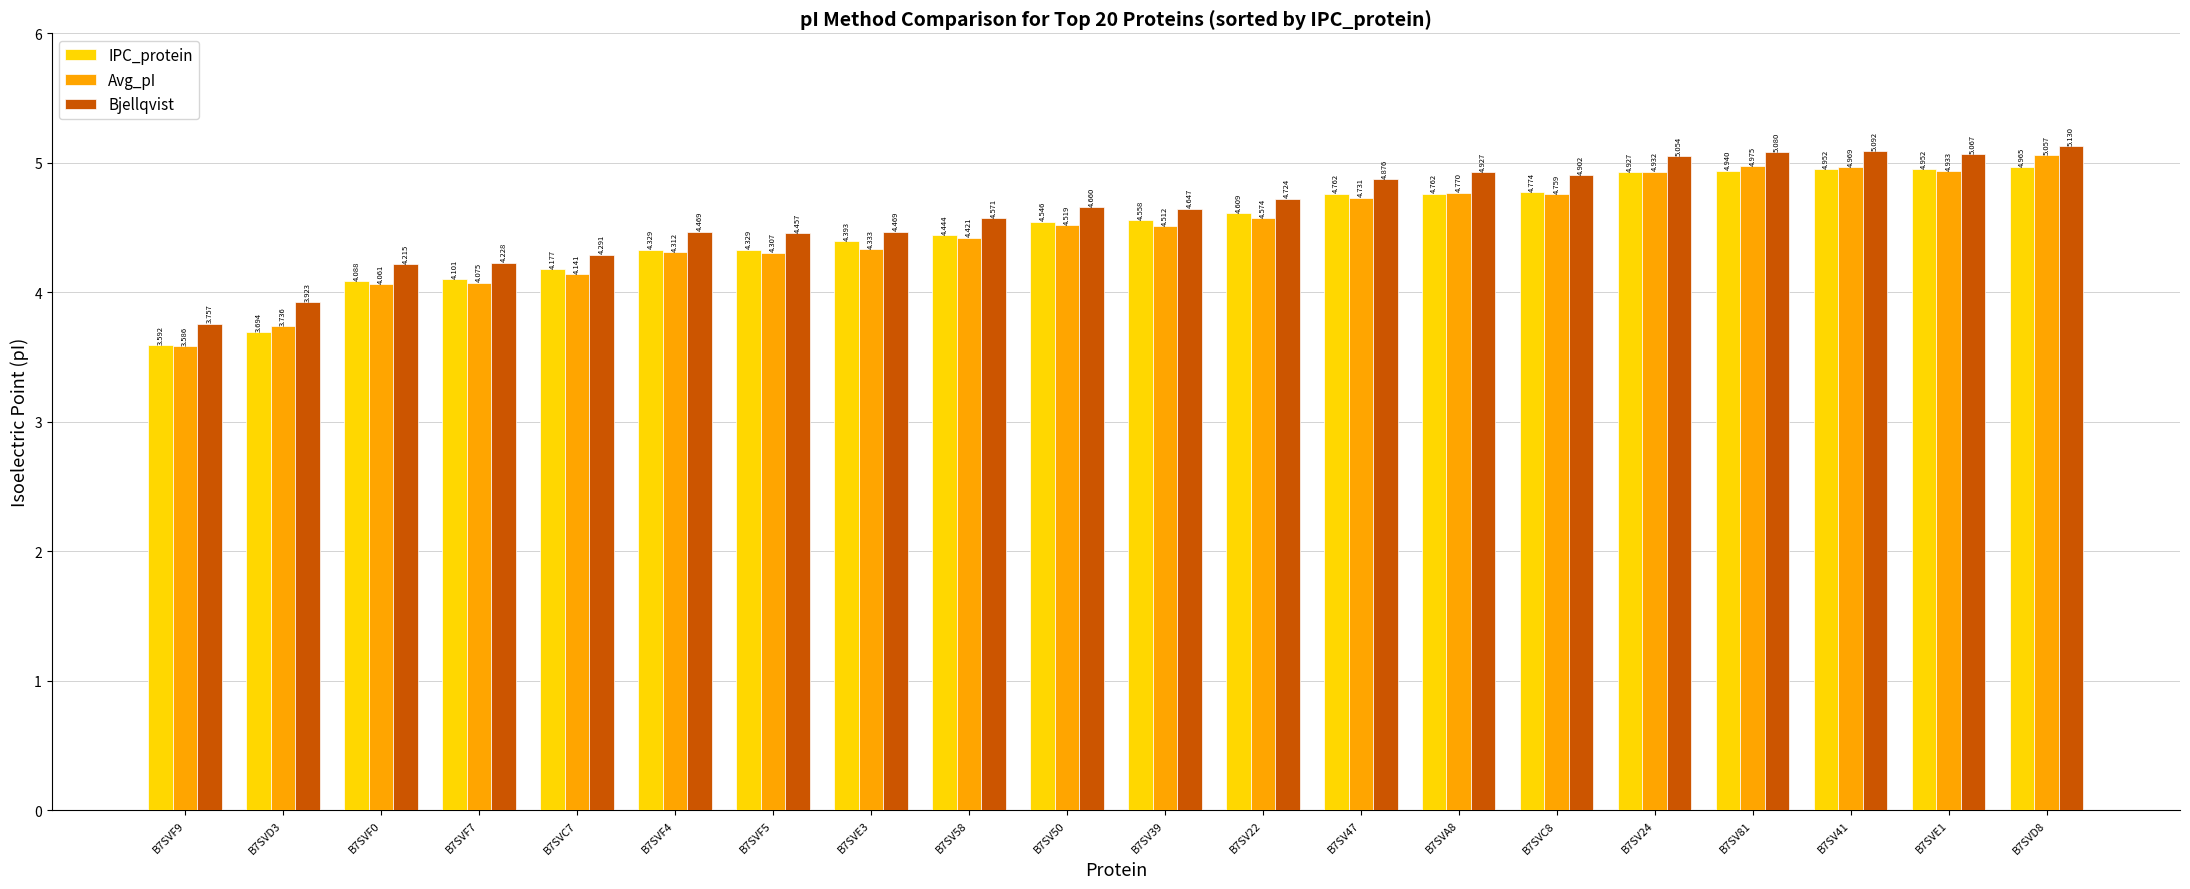

Rank the series by their maximum value, from highest to lowest.

Bjellqvist, Avg_pI, IPC_protein